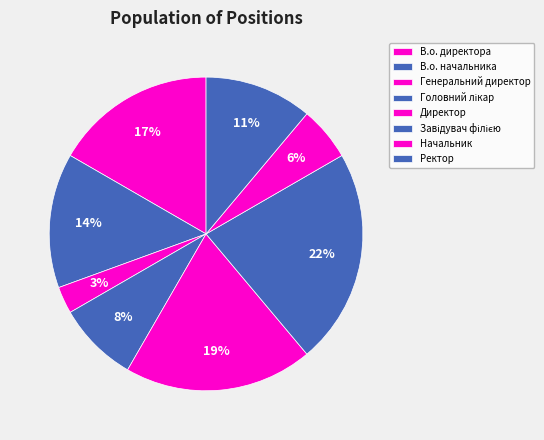

To the nearest percent, what is the combined percentage of В.о. начальника and Ректор?

25%